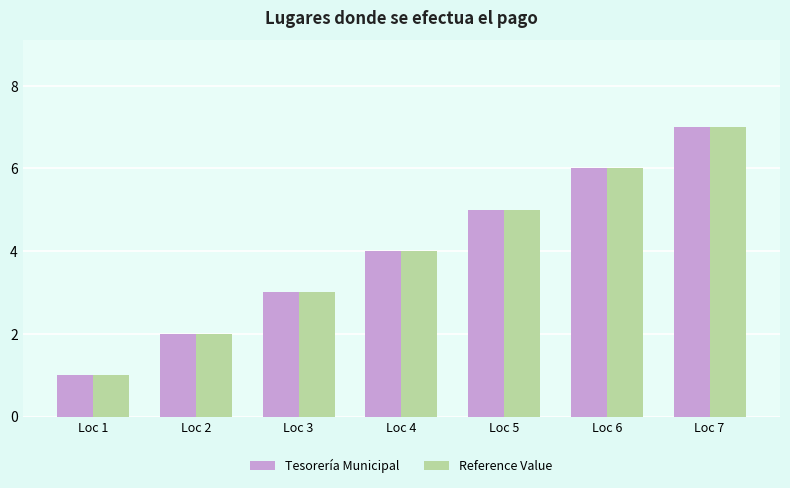

At which category is the sum across all series the highest?

Loc 7